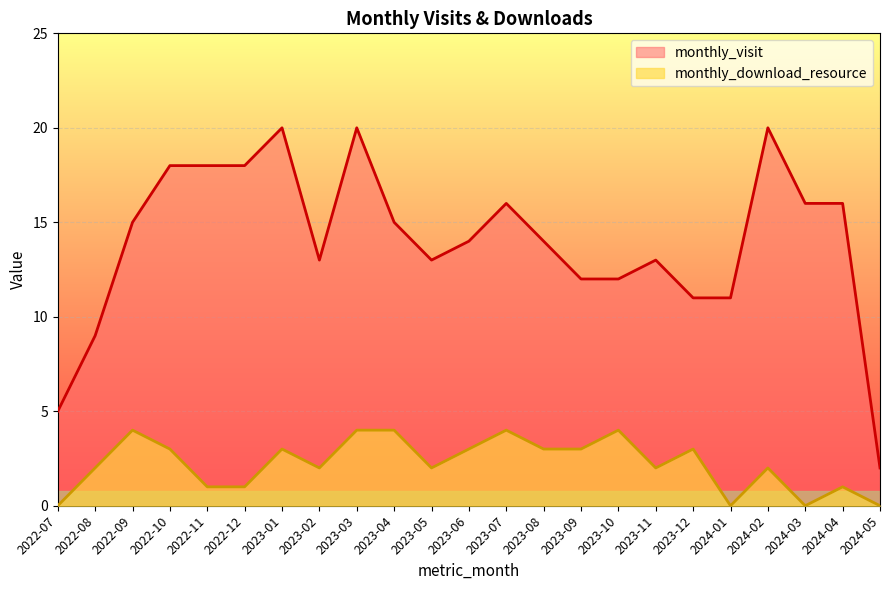

Reading left to right, list all the values displayed in this chart.

monthly_visit: 5	9	15	18	18	18	20	13	20	15	13	14	16	14	12	12	13	11	11	20	16	16	2
monthly_download_resource: 0	2	4	3	1	1	3	2	4	4	2	3	4	3	3	4	2	3	0	2	0	1	0